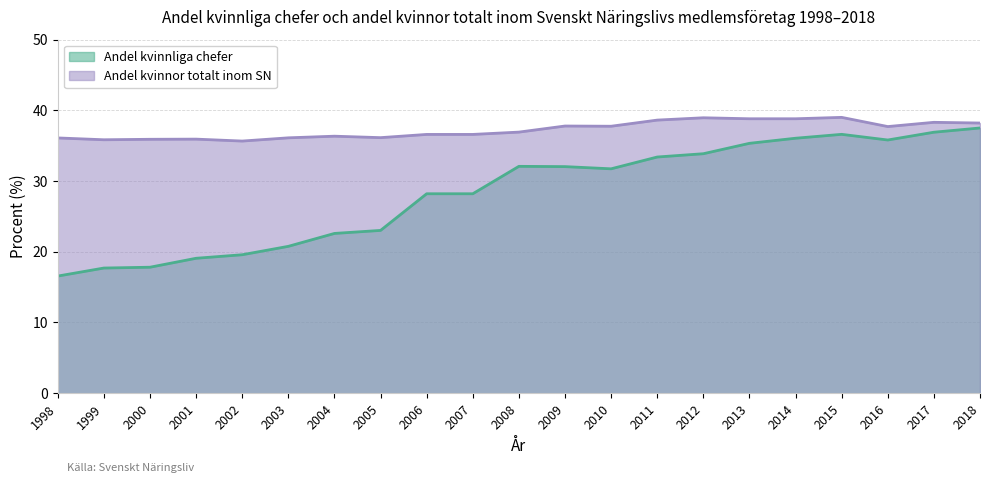

True or false: Andel kvinnliga chefer and Andel kvinnor totalt inom SN intersect in this chart.

False